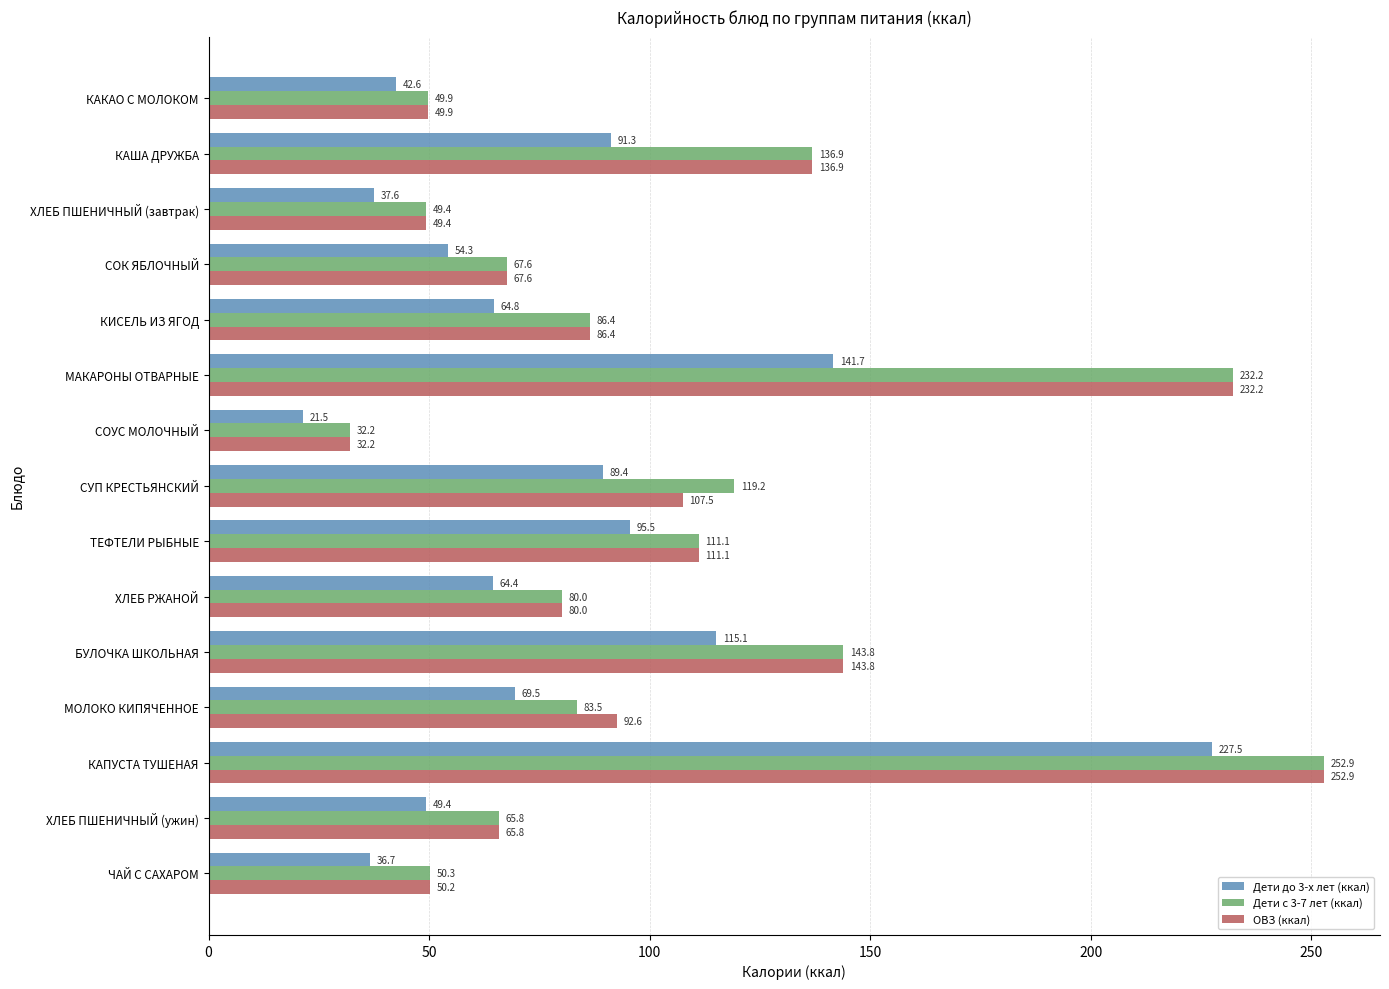

What is the greatest value displayed?

252.9